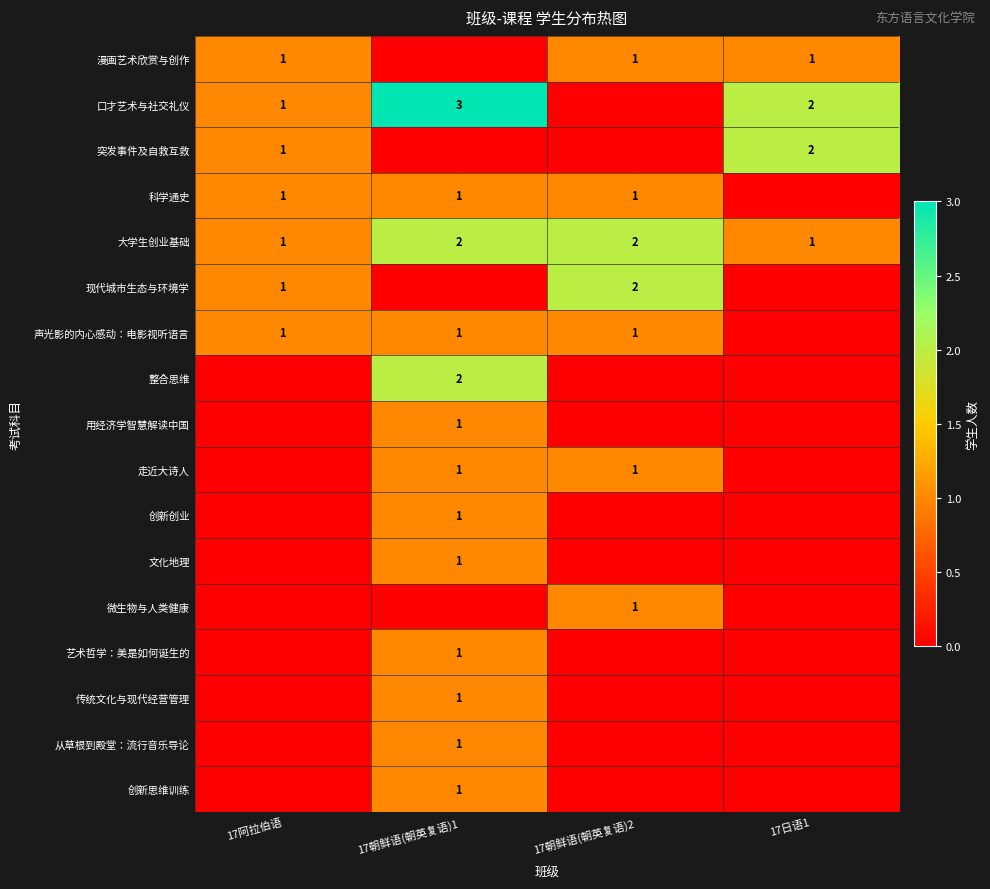

True or false: 口才艺术与社交礼仪 has a value of 1 at 17阿拉伯语.

True